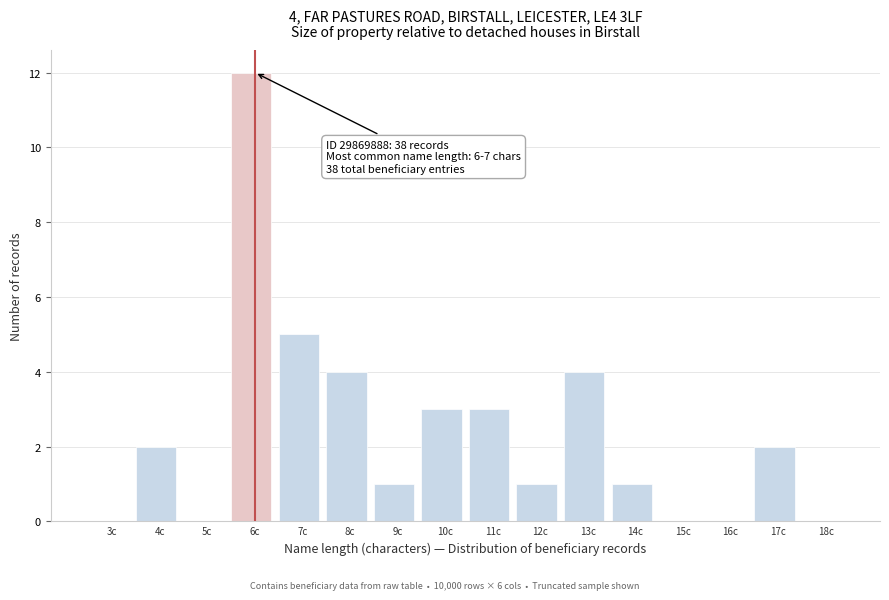

Reading left to right, what are all the values shown in this chart?

3c=0	4c=2	5c=0	6c=12	7c=5	8c=4	9c=1	10c=3	11c=3	12c=1	13c=4	14c=1	15c=0	16c=0	17c=2	18c=0